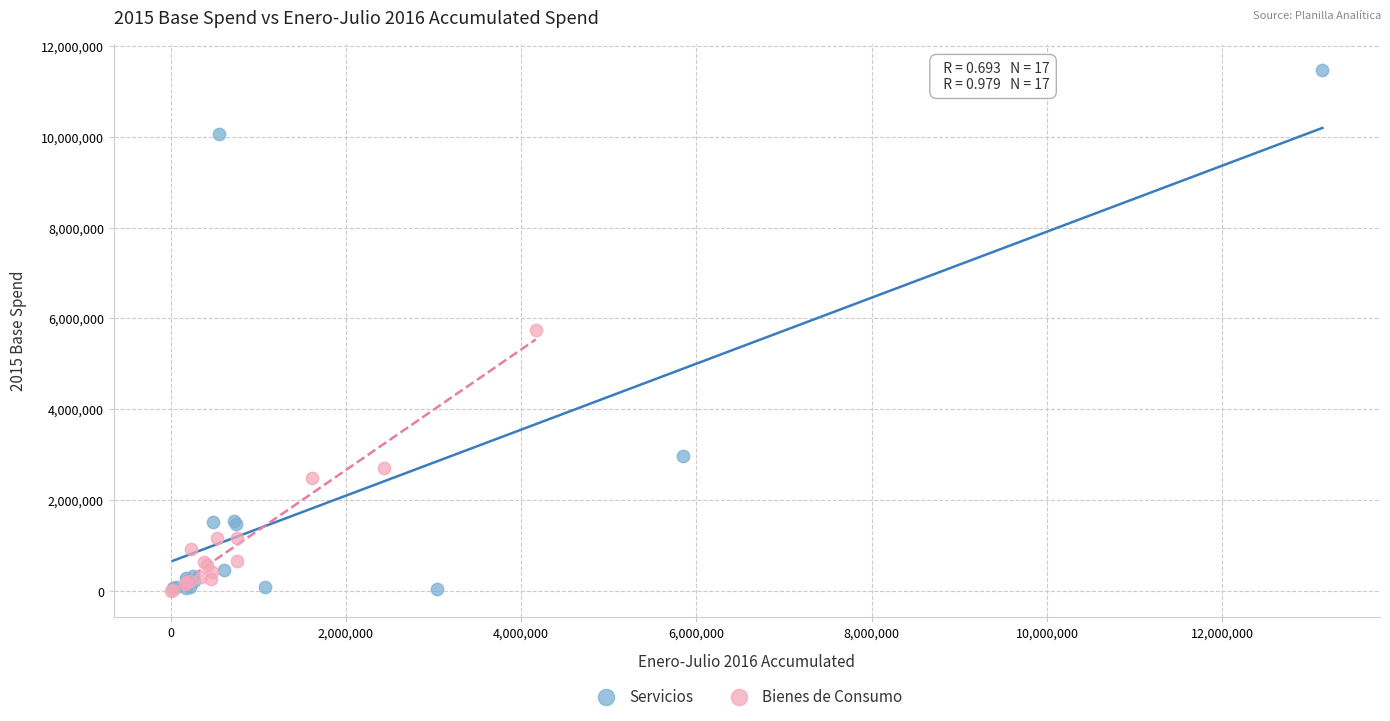

Which series reaches the maximum Y coordinate?

Servicios